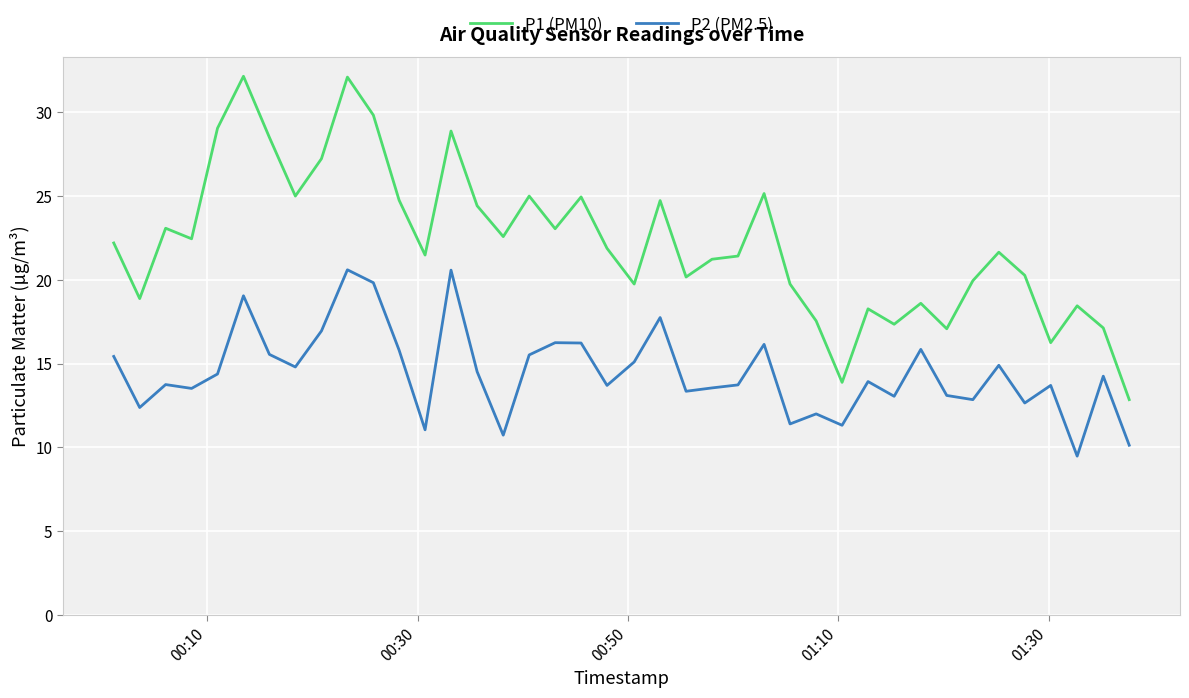

What is the difference between the maximum and minimum values in the P2 (PM2.5) series?

11.1